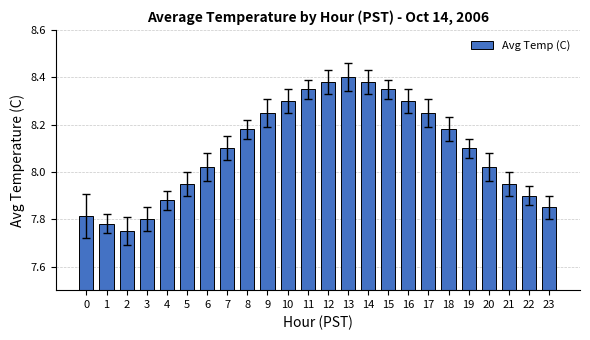

Is it true that the value at 1 is 7.8?

True